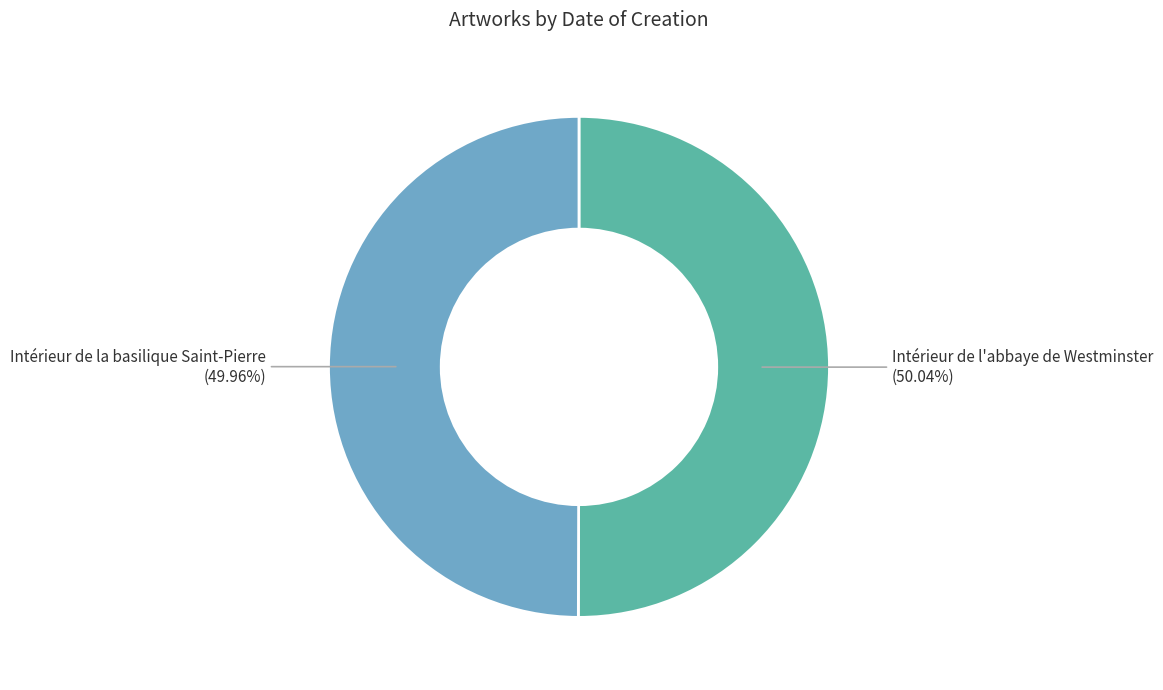

Is there a majority slice in this chart?

Yes